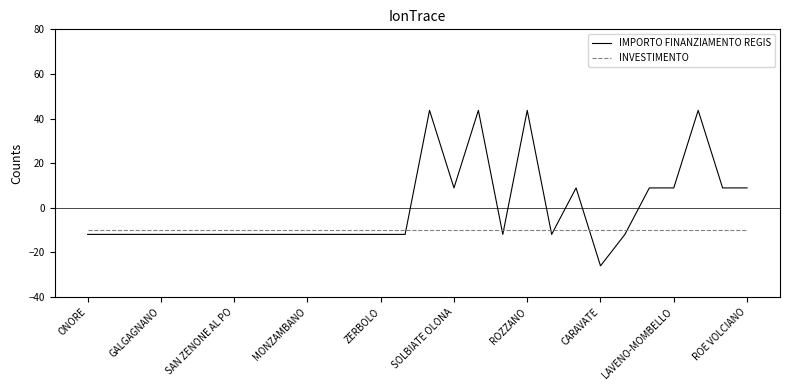

What are all the series names shown in the legend?

IMPORTO FINANZIAMENTO REGIS, INVESTIMENTO